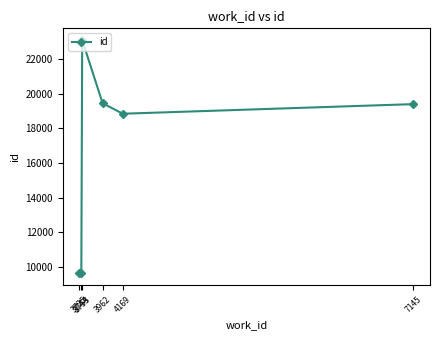

How many lines are shown in the chart?

1